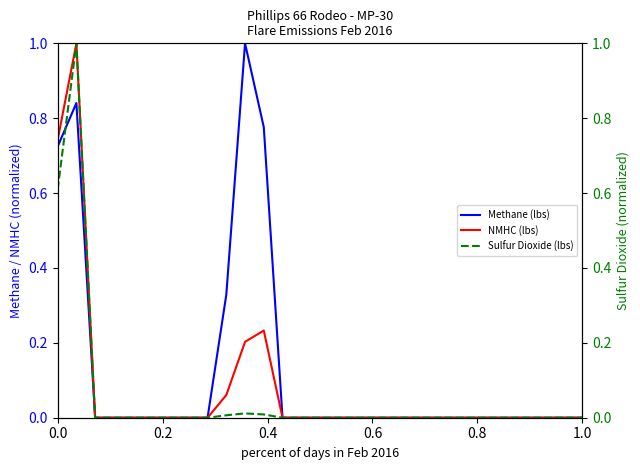

How many interior local peaks does the Methane (lbs) series have?

2